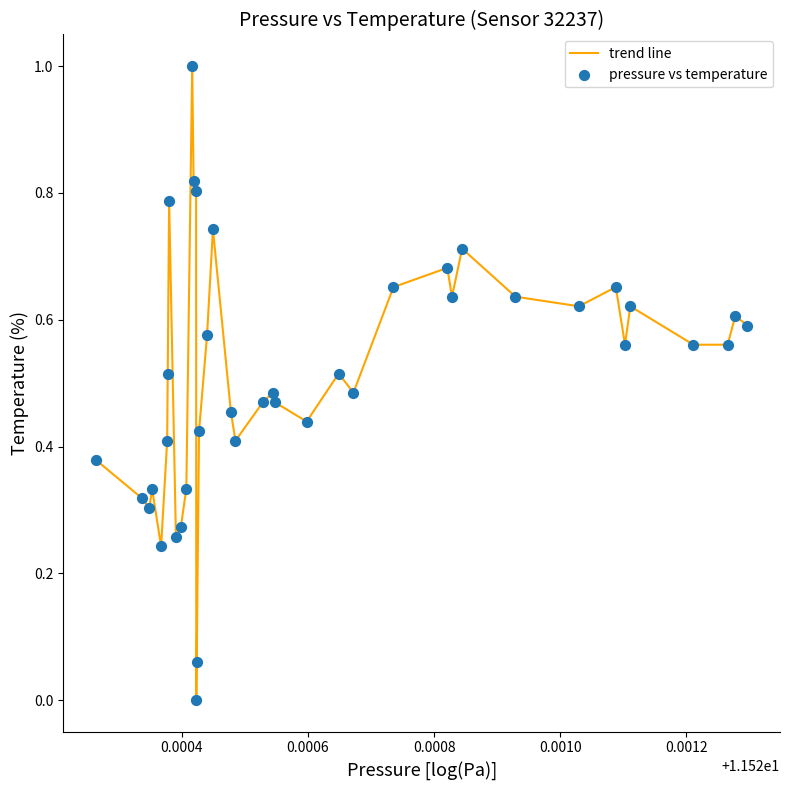

What is the greatest value displayed?

1.0